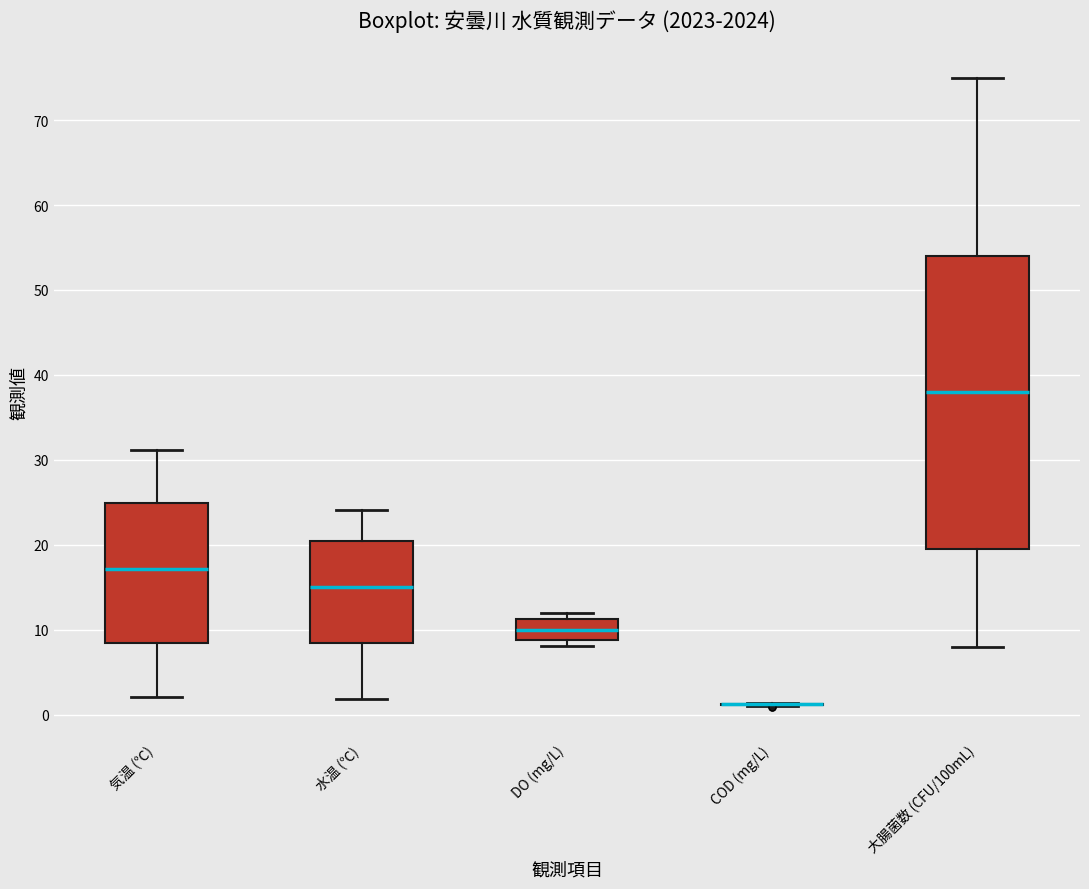

Reading left to right, read every box against the y-axis: the position of its median line, the range the box covers, and the ends of its whiskers. The values are not printed on the chart, so give them approximately, as read against the axis.

気温 (℃): median 17, box 8 to 25, whiskers 2 to 31
水温 (℃): median 15, box 9 to 20, whiskers 2 to 24
DO (mg/L): median 10, box 9 to 11, whiskers 8 to 12
COD (mg/L): box collapsed to a line at 1, whiskers 1 to 1
大腸菌数 (CFU/100mL): median 38, box 20 to 54, whiskers 8 to 75